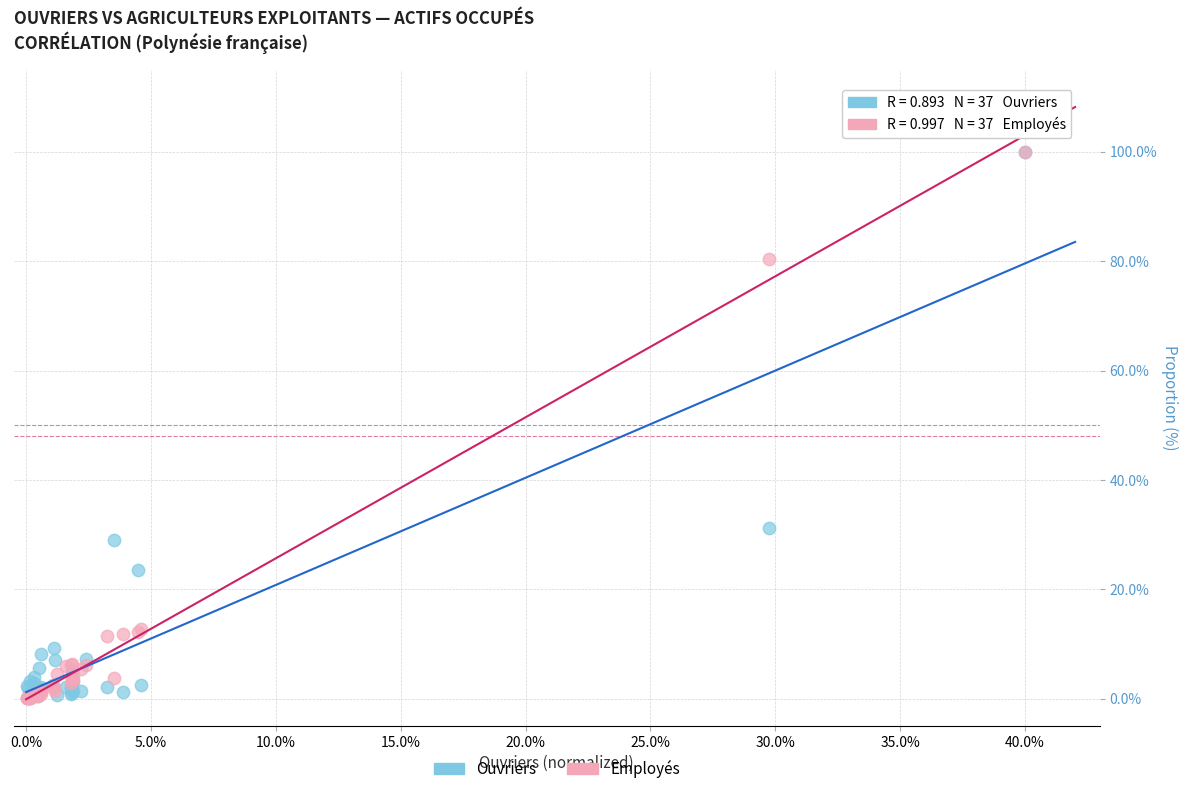

In the Employés series, what Y value is closest to 50?

80.5